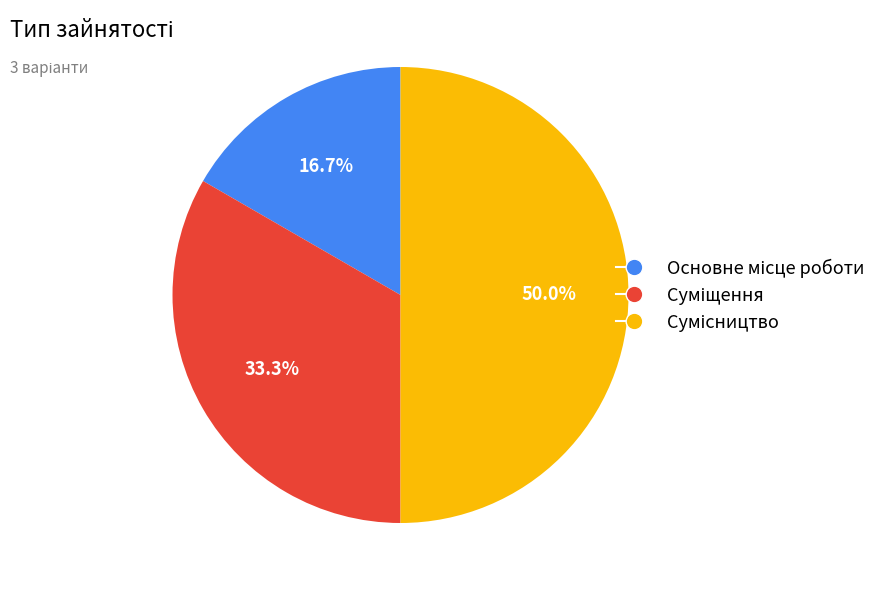

What is the smallest slice in the pie chart?

Основне місце роботи